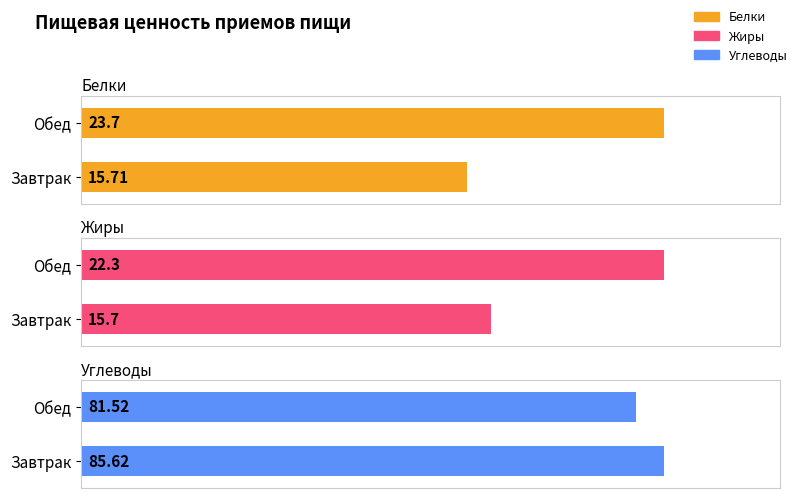

Count the number of data series in this chart.

3